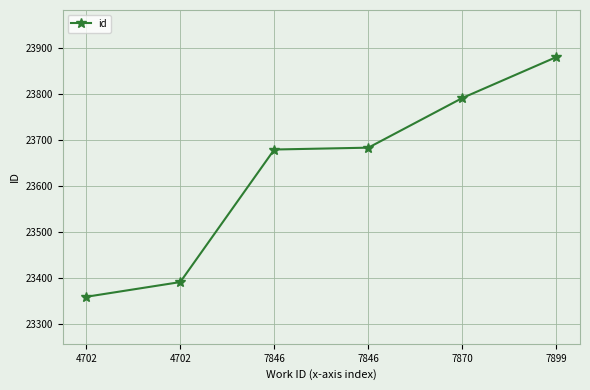

How many data points does each series have?

6